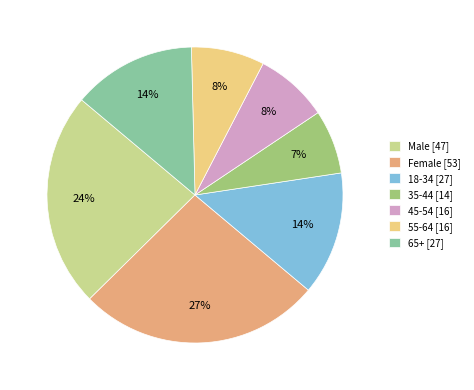

To the nearest percent, what portion does Female represent?

26%